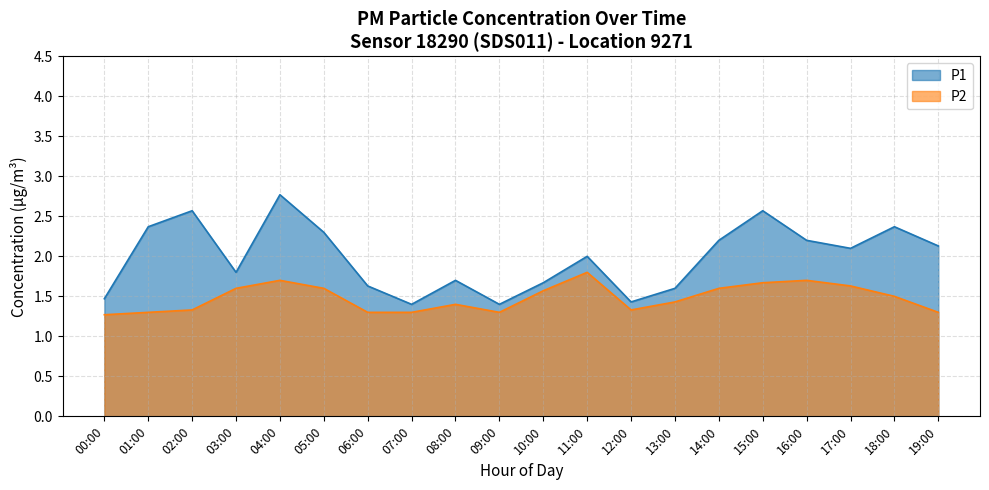

What is the label of the 15th point from the left?

14:00